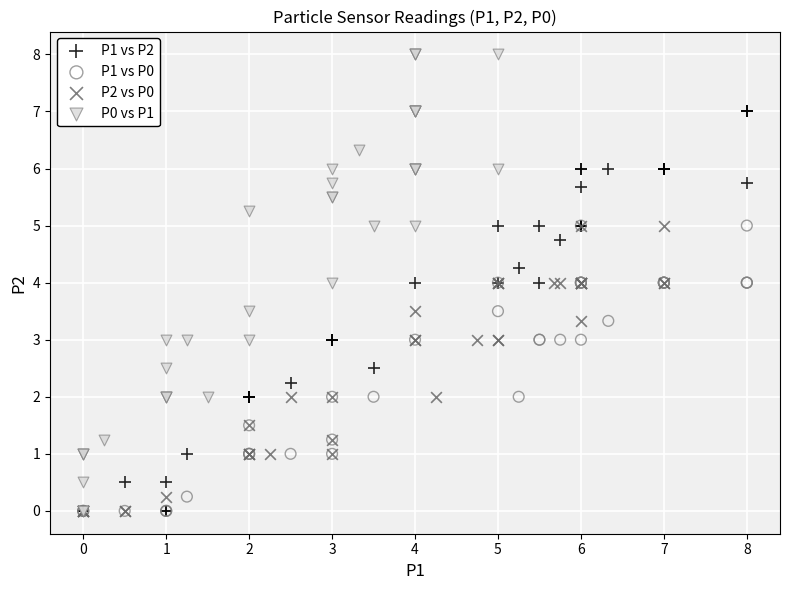

Which series has the largest Y range (max minus min)?

P0 vs P1